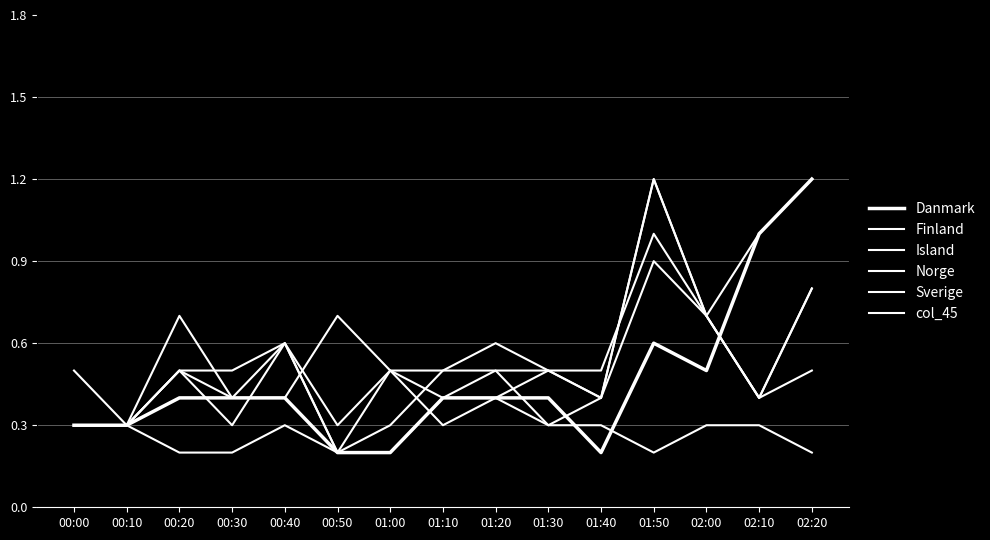

Rank the categories by Finland value from highest to lowest.

01:50, 02:20, 02:00, 00:40, 00:20, 01:00, 01:20, 01:10, 01:40, 02:10, 00:00, 00:10, 00:30, 00:50, 01:30